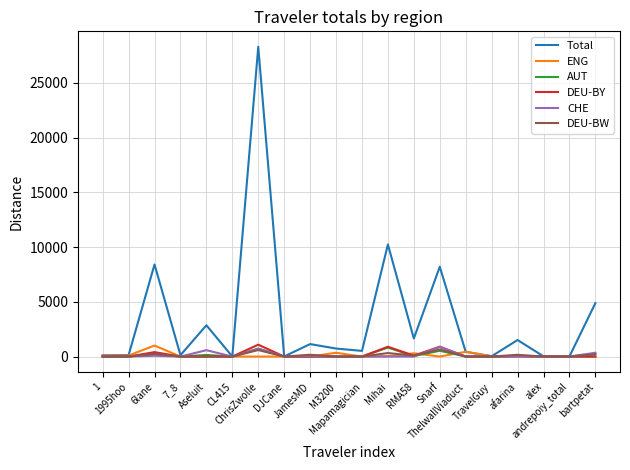

Which series has the largest total across all categories?

Total